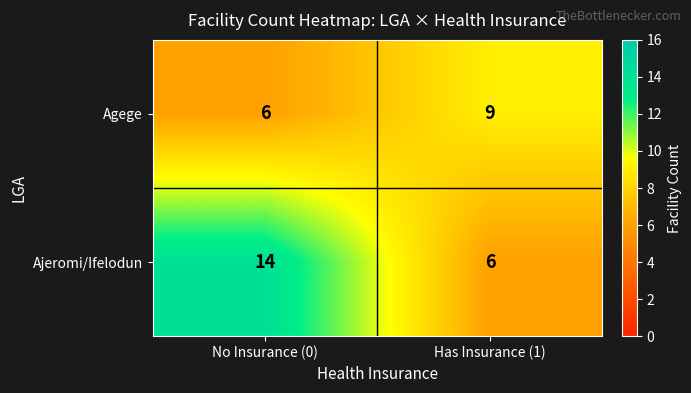

What is the spread (max minus min) of values at No Insurance (0)?

8